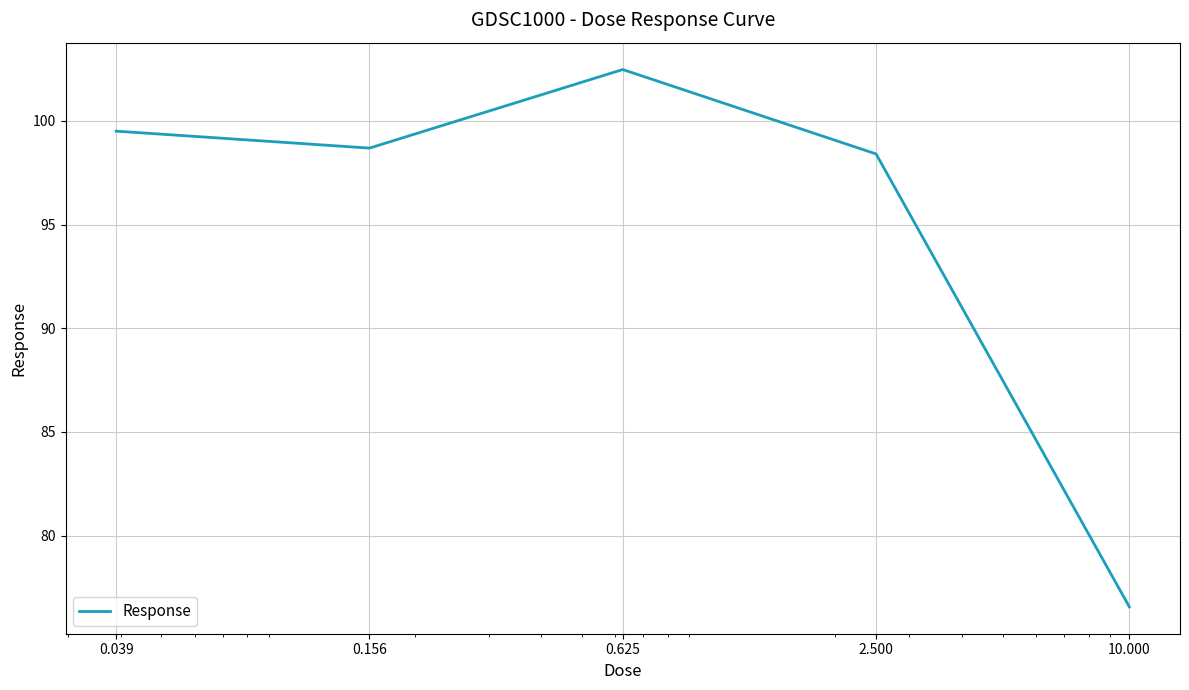

What is the smallest value displayed?

76.6